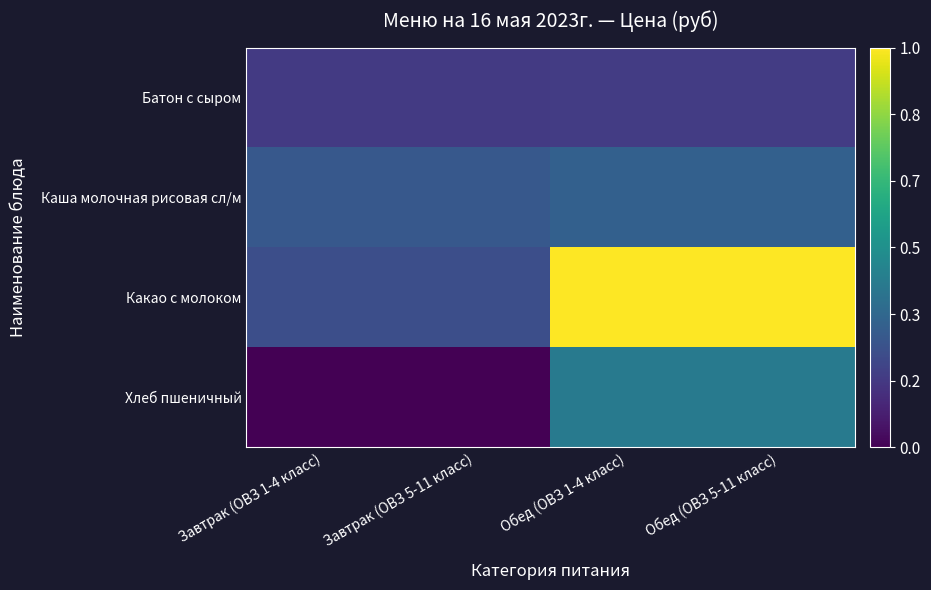

Rank the series by their maximum value, from highest to lowest.

Какао с молоком, Хлеб пшеничный, Каша молочная рисовая сл/м, Батон с сыром